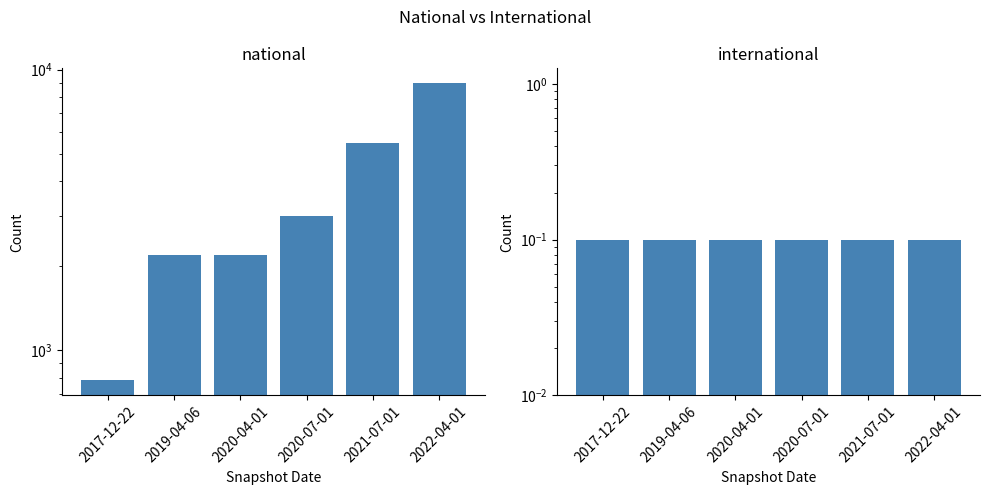

What is the value of the national bar at the 3rd from the left?

2188.0